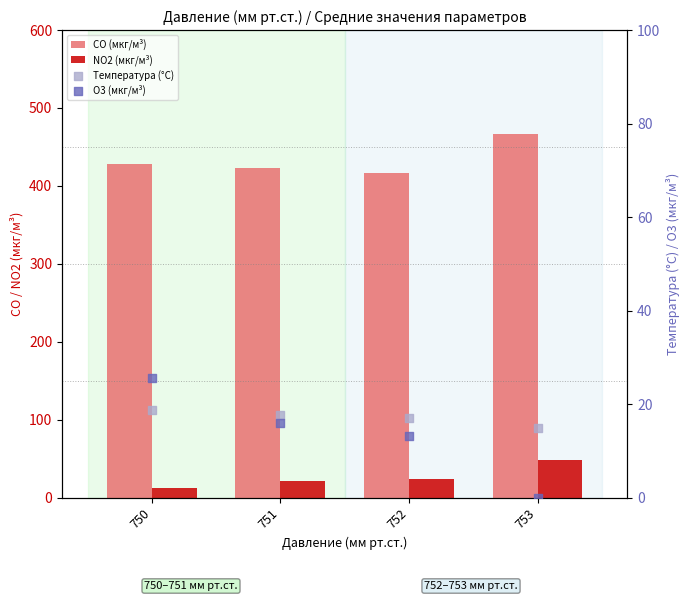

Is the value of CO (мкг/м³) at 750 greater than the value of Температура (°C) at 752?

Yes